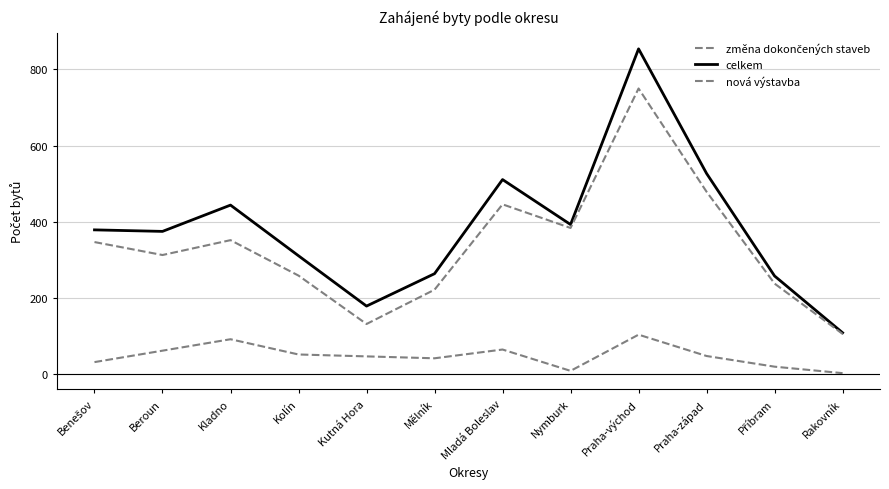

Which series has the widest spread of values?

celkem